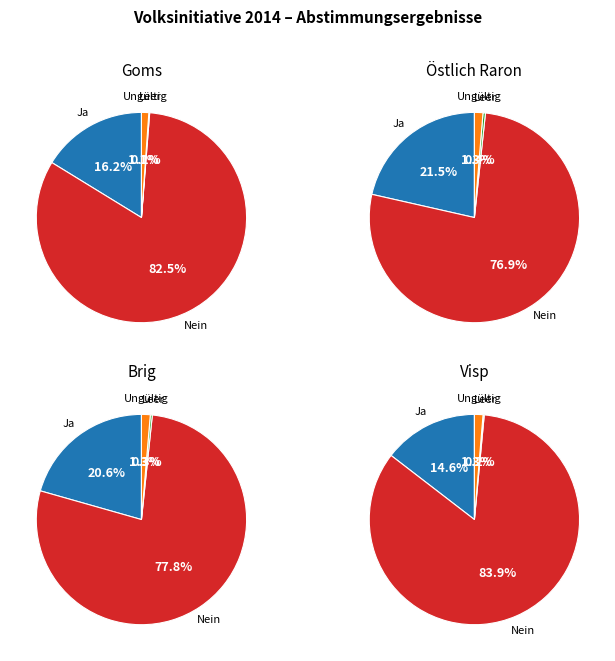

Which category accounts for the majority?

Nein